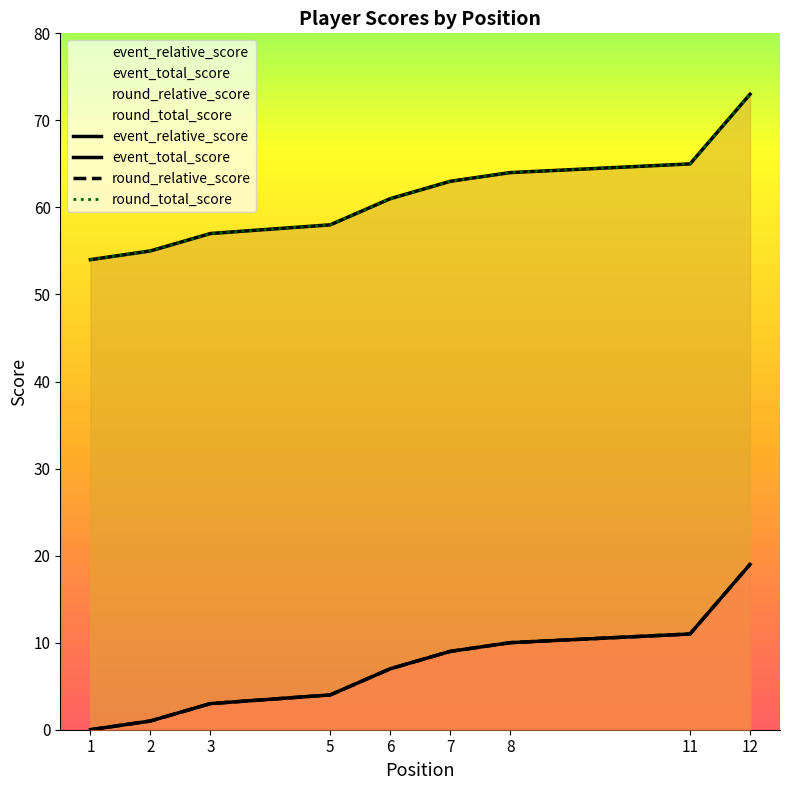

What are all the series names shown in the legend?

event_relative_score, event_total_score, round_relative_score, round_total_score